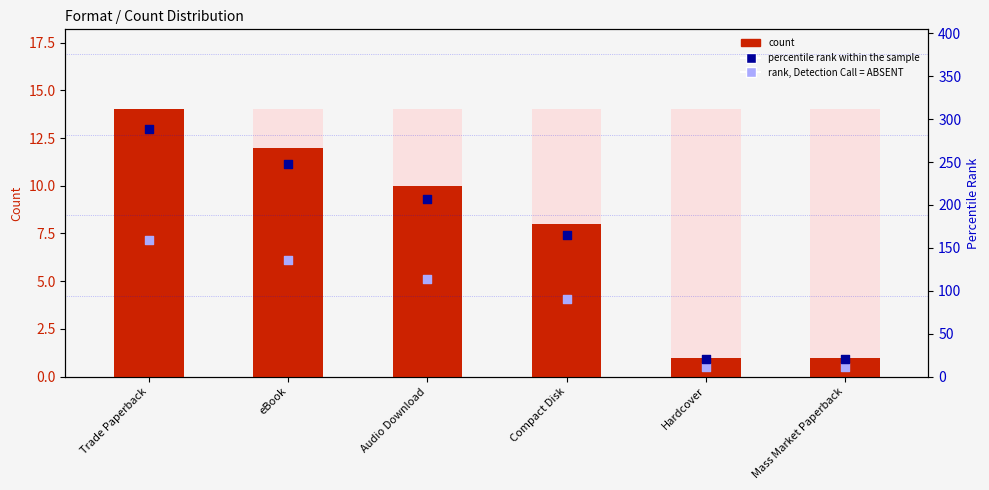

Which series reaches the maximum Y coordinate?

percentile rank within the sample